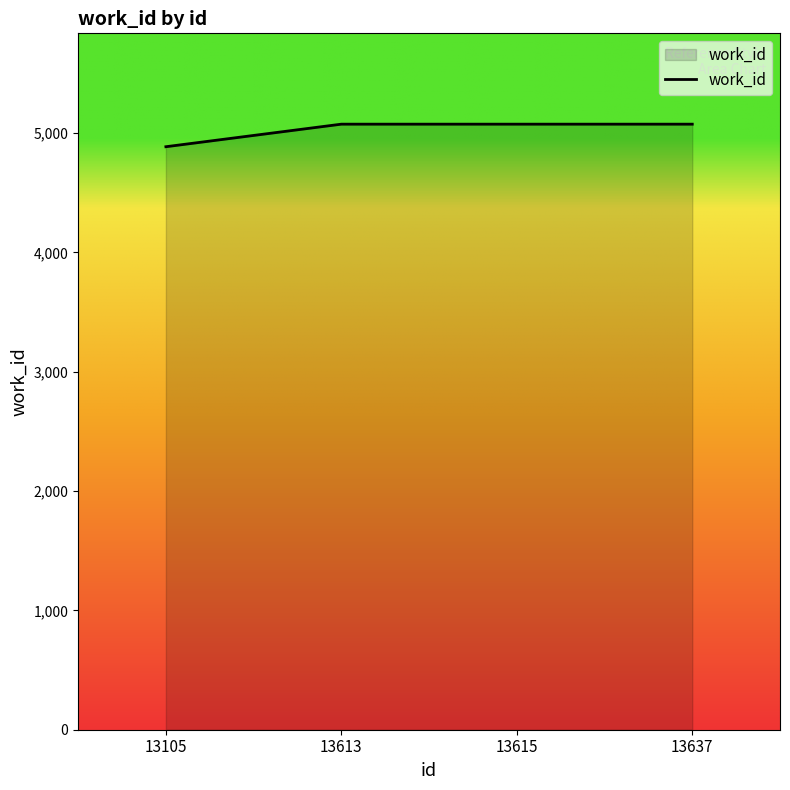

Reading right to left, what are all the values shown in this chart?

5075	5075	5075	4886